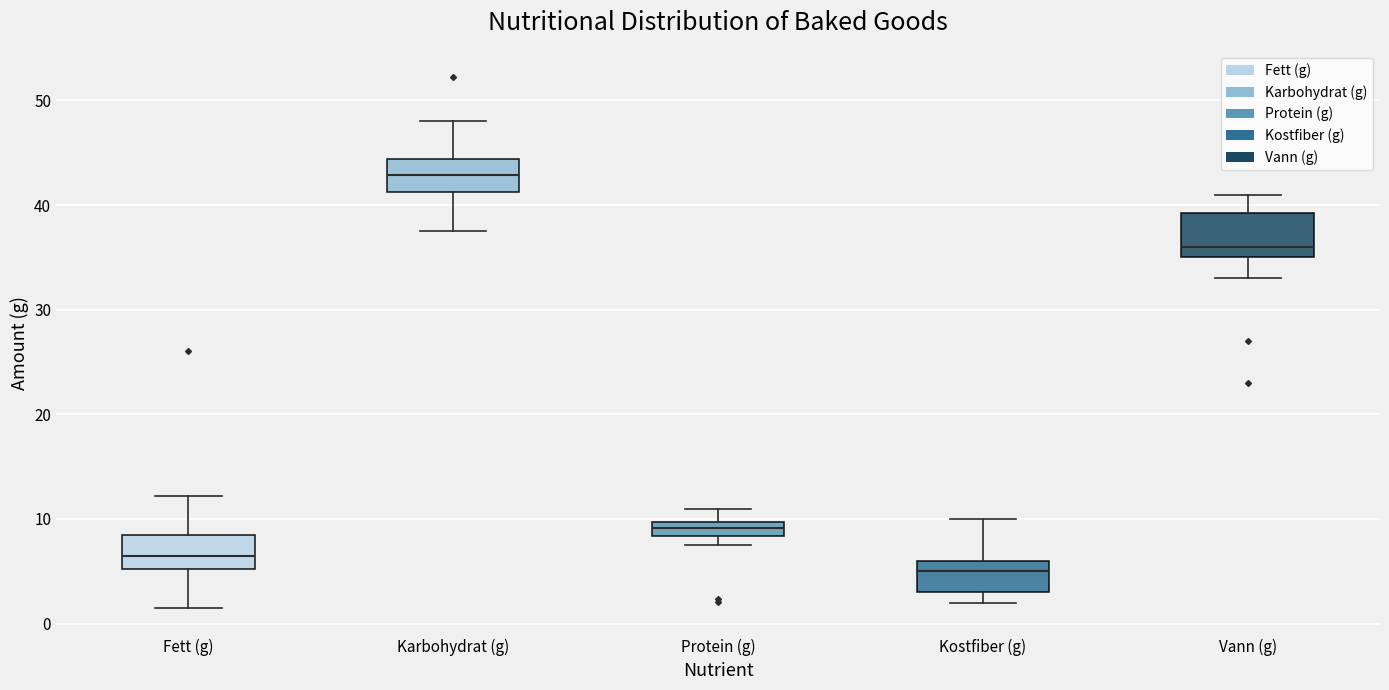

Which box's median line is the lowest?

Kostfiber (g)